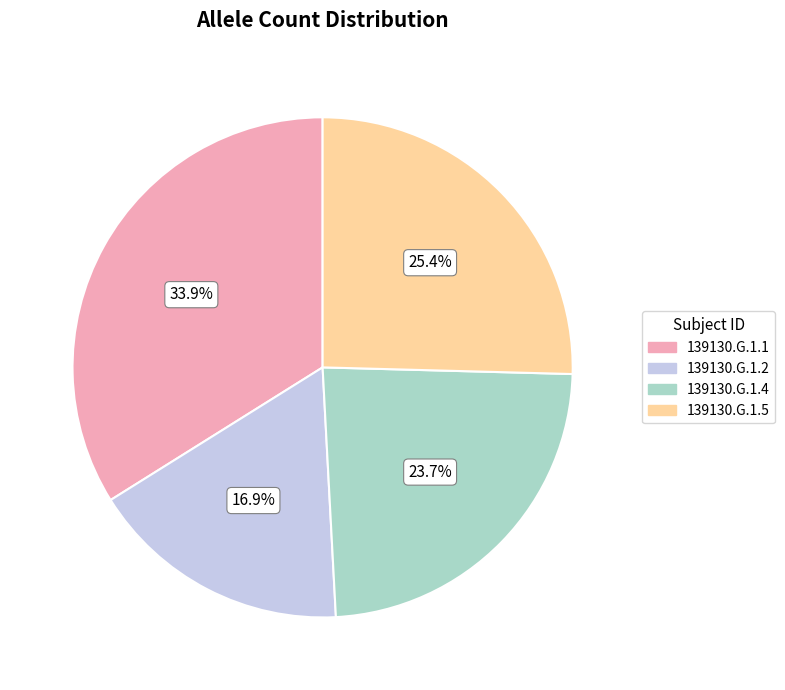

To the nearest percent, what portion does 139130.G.1.2 represent?

17%